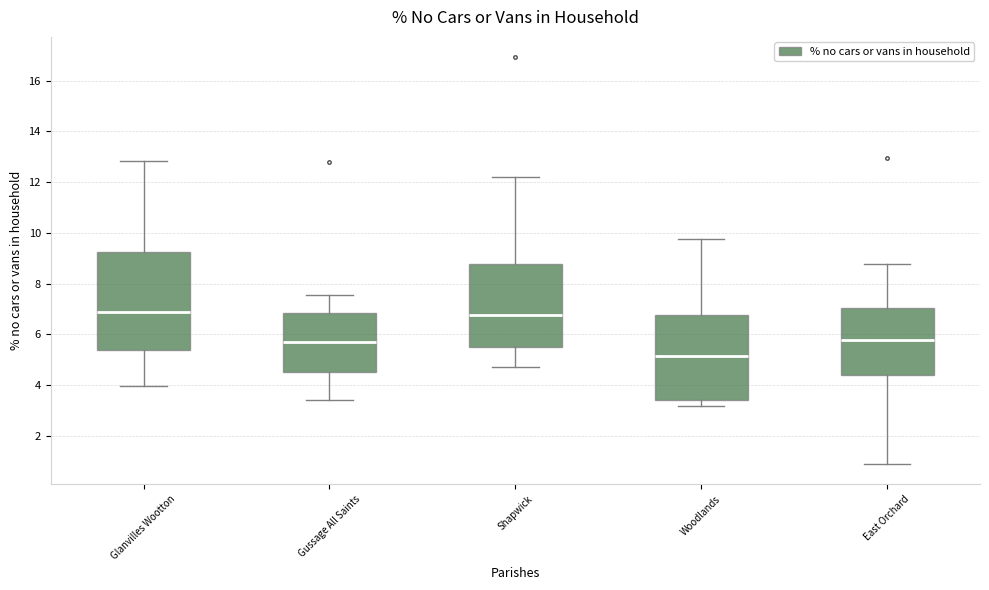

Which box's median line is the lowest?

Woodlands